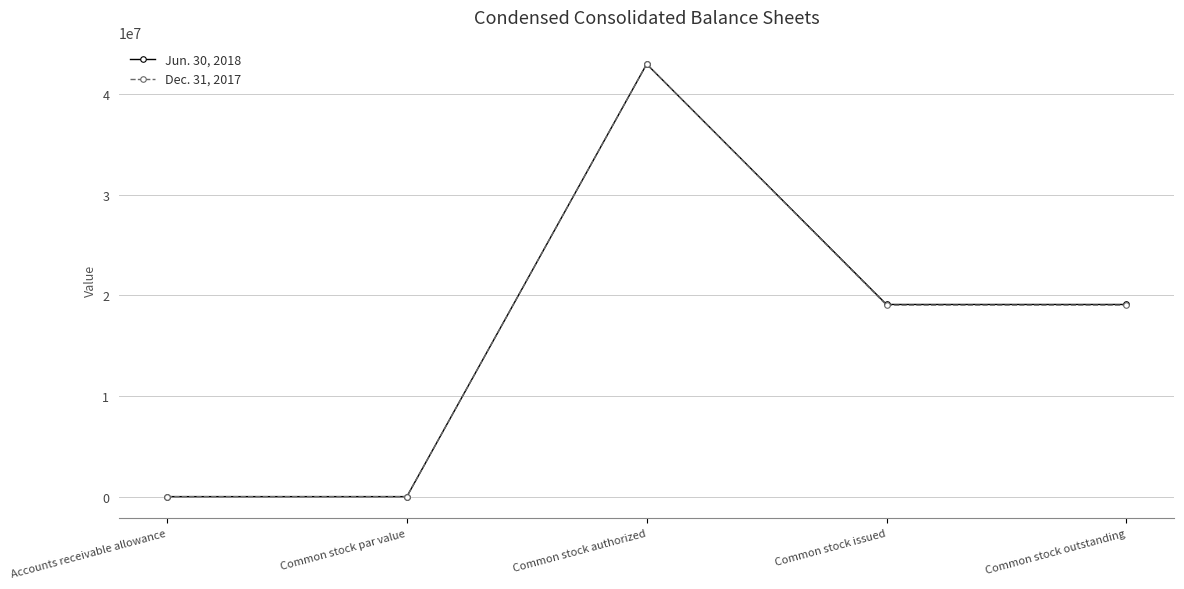

The Jun. 30, 2018 series shows 11624552 at Common stock outstanding. True or false?

False